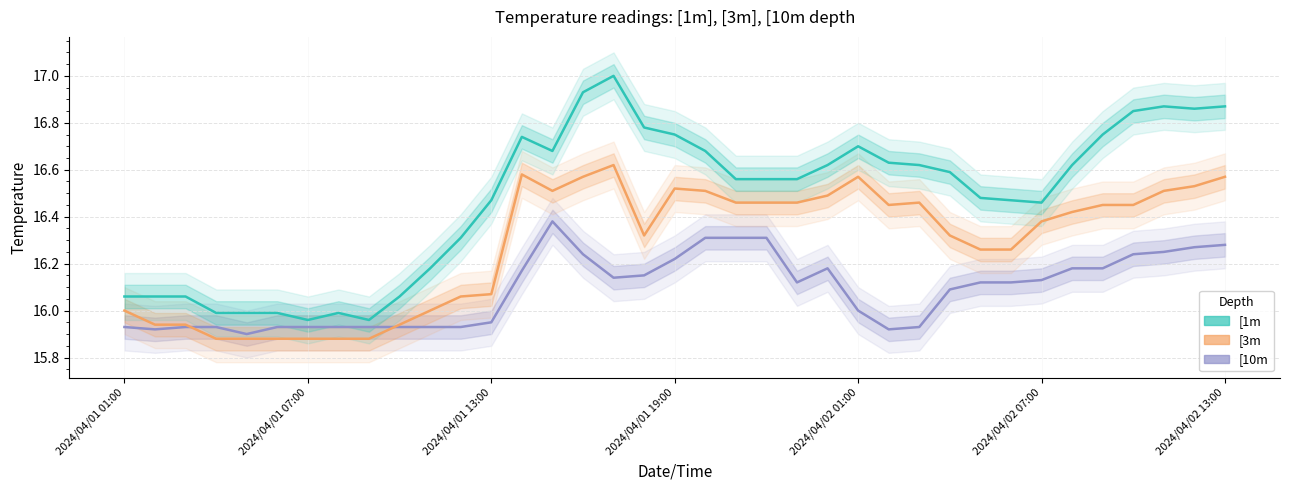

What is the difference between the second highest and second lowest values in the [1m series?

1.0